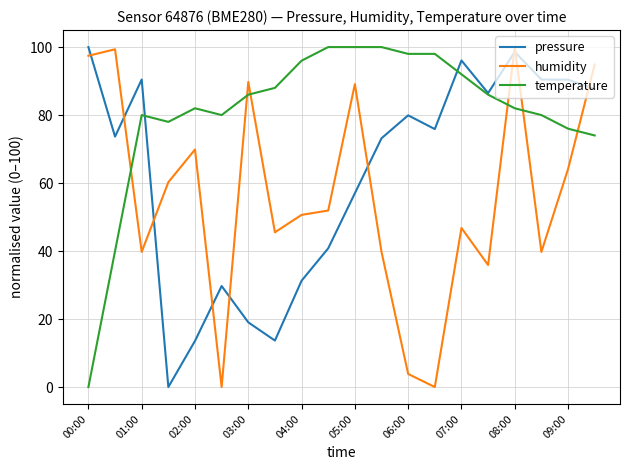

True or false: pressure has more than 0 interior local peaks.

True